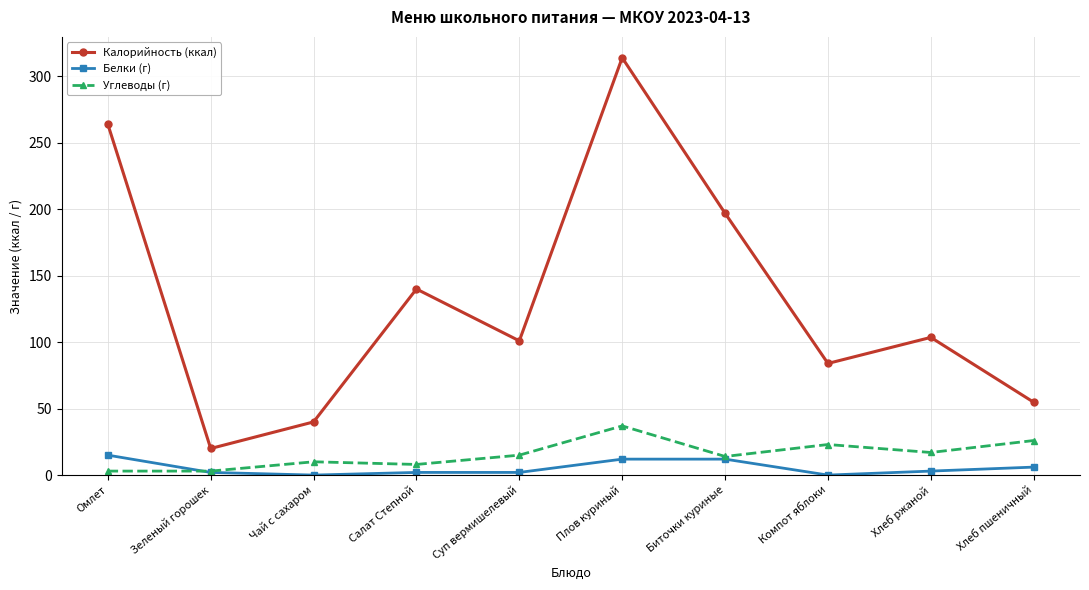

What is the difference between the maximum and minimum values in the Белки (г) series?

15.0